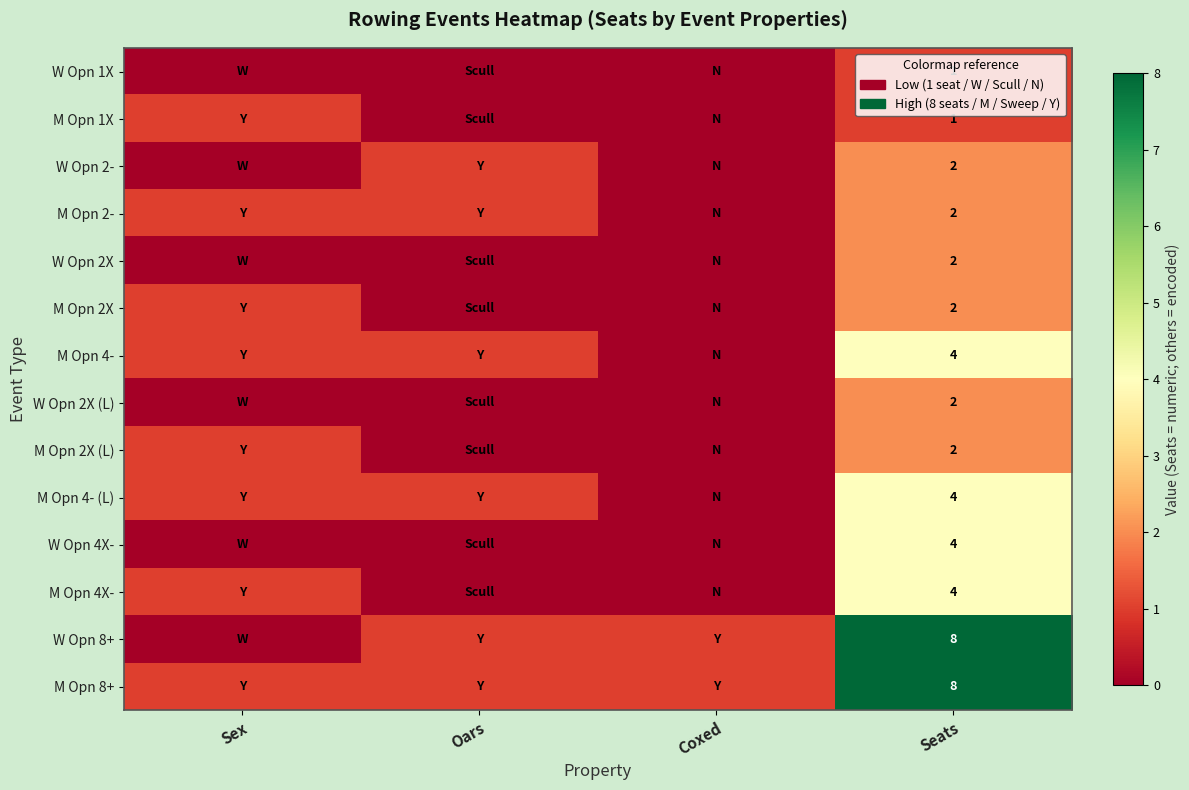

Is it true that M Opn 4- (L) equals 6 at Seats?

False